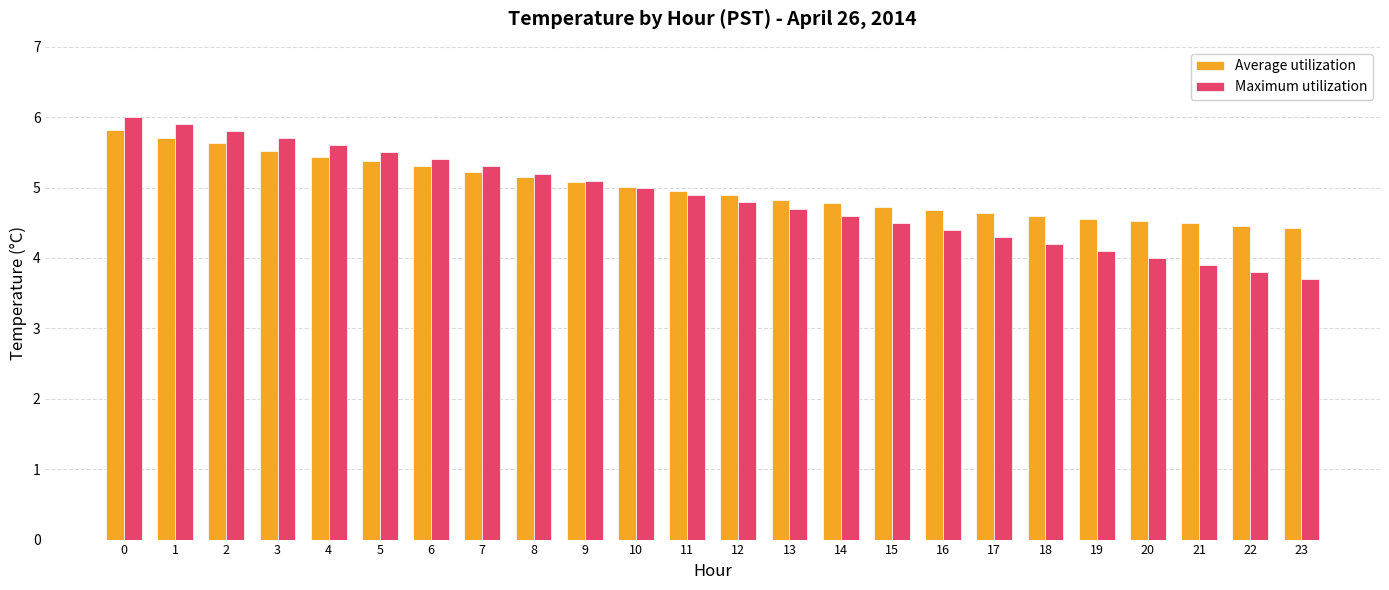

How many series are shown in this chart?

2